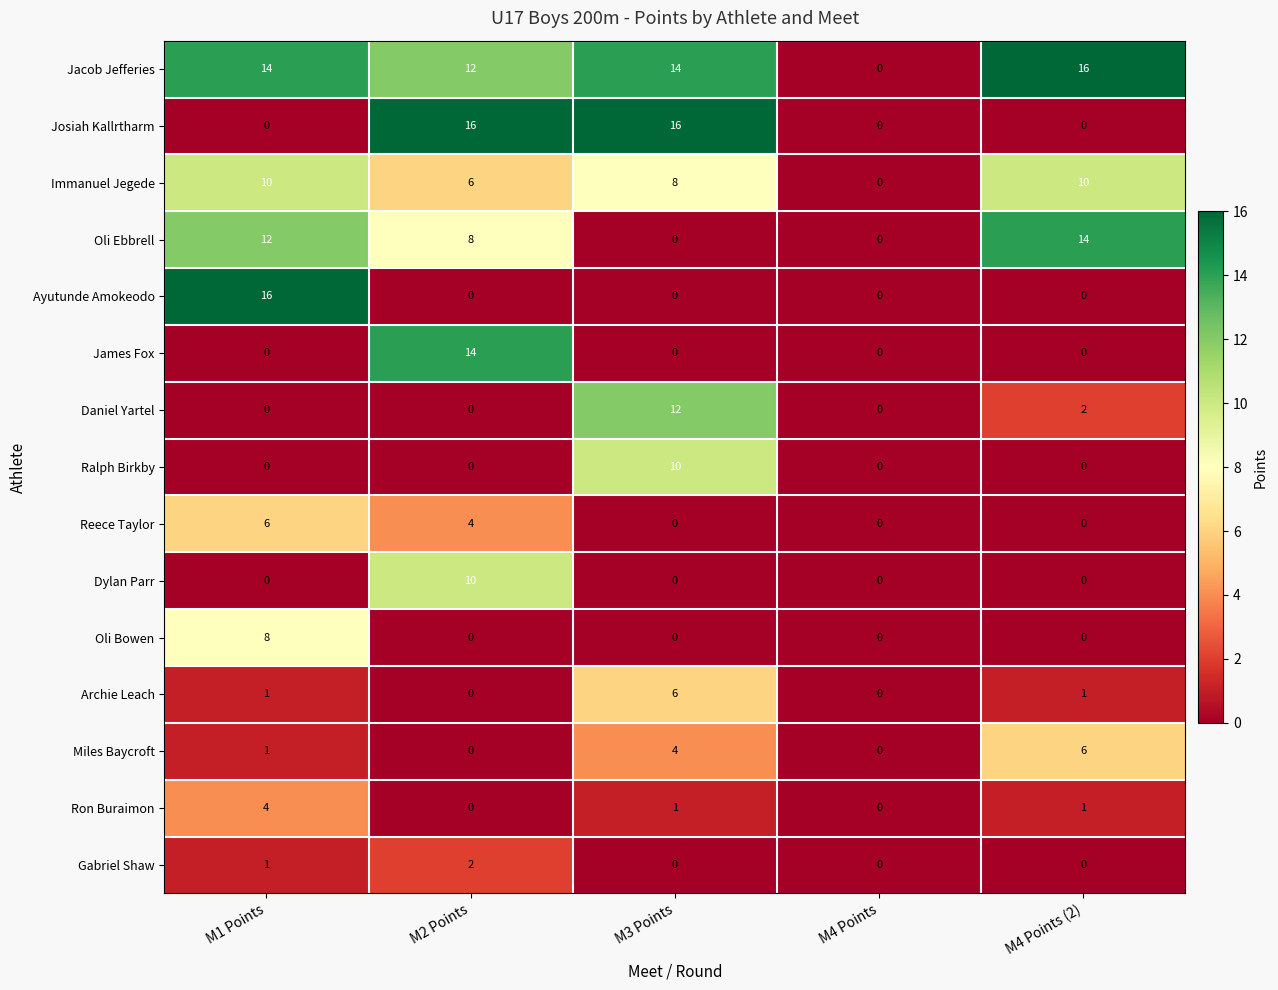

What is the highest value of the Immanuel Jegede series?

10